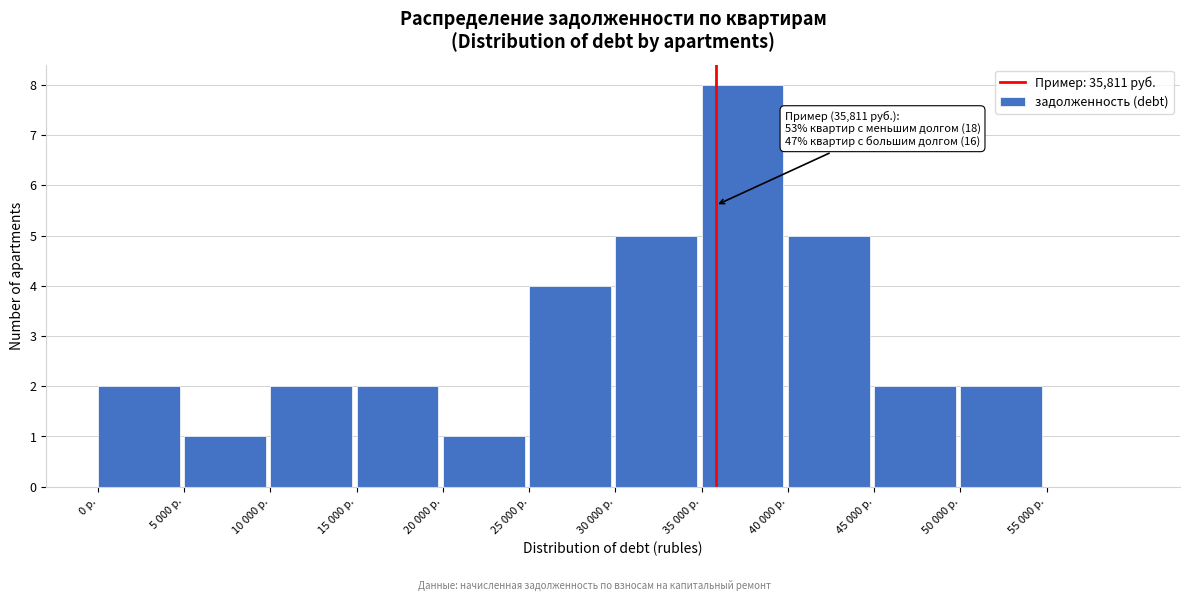

Reading left to right, list all the values displayed in this chart.

0 р.=2	5 000 р.=1	10 000 р.=2	15 000 р.=2	20 000 р.=1	25 000 р.=4	30 000 р.=5	35 000 р.=8	40 000 р.=5	45 000 р.=2	50 000 р.=2	55 000 р.=0